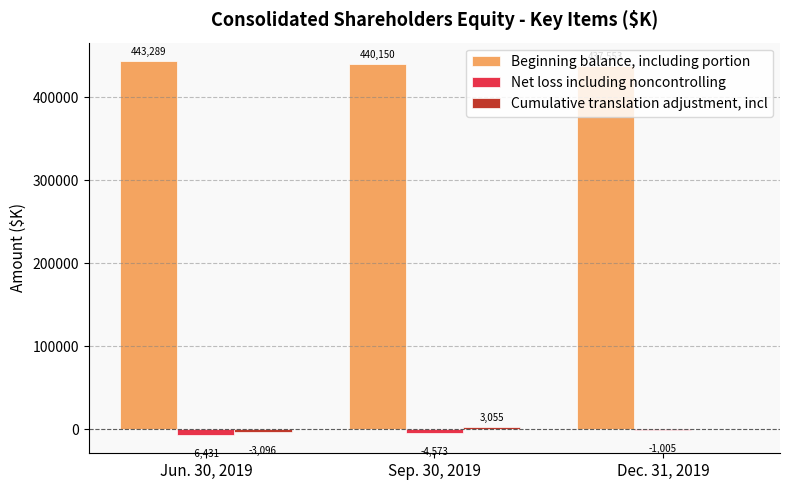

What is the sum of all Beginning balance, including portion values?

1320992